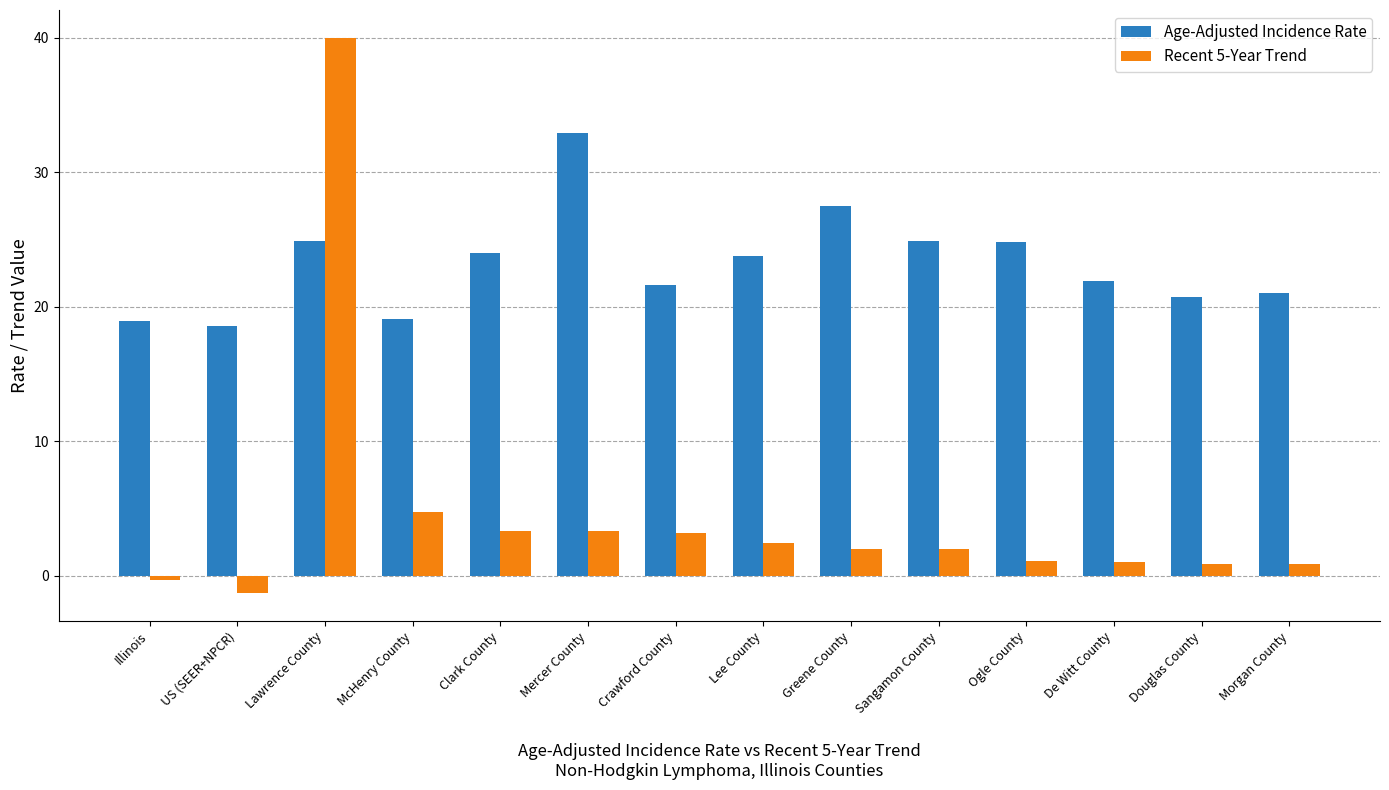

Where does the Age-Adjusted Incidence Rate series first go above 23?

Lawrence County